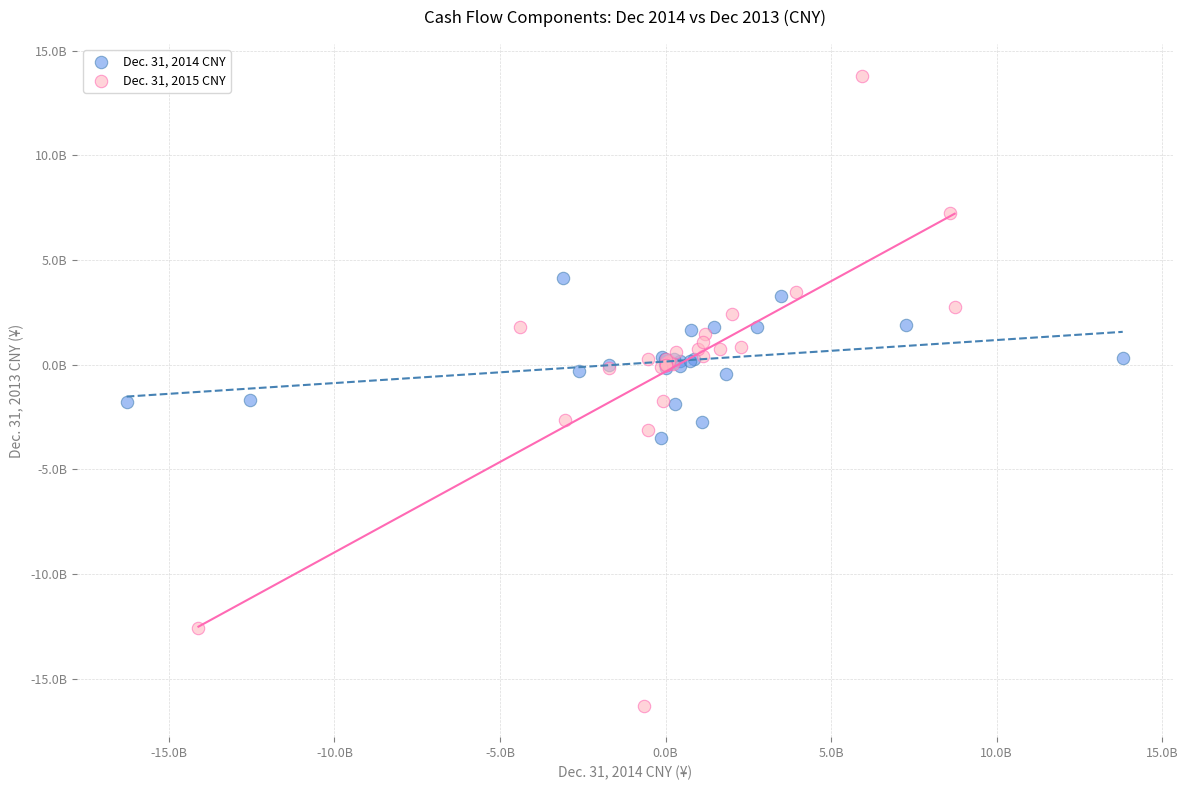

Which series has the largest Y range (max minus min)?

Dec. 31, 2015 CNY